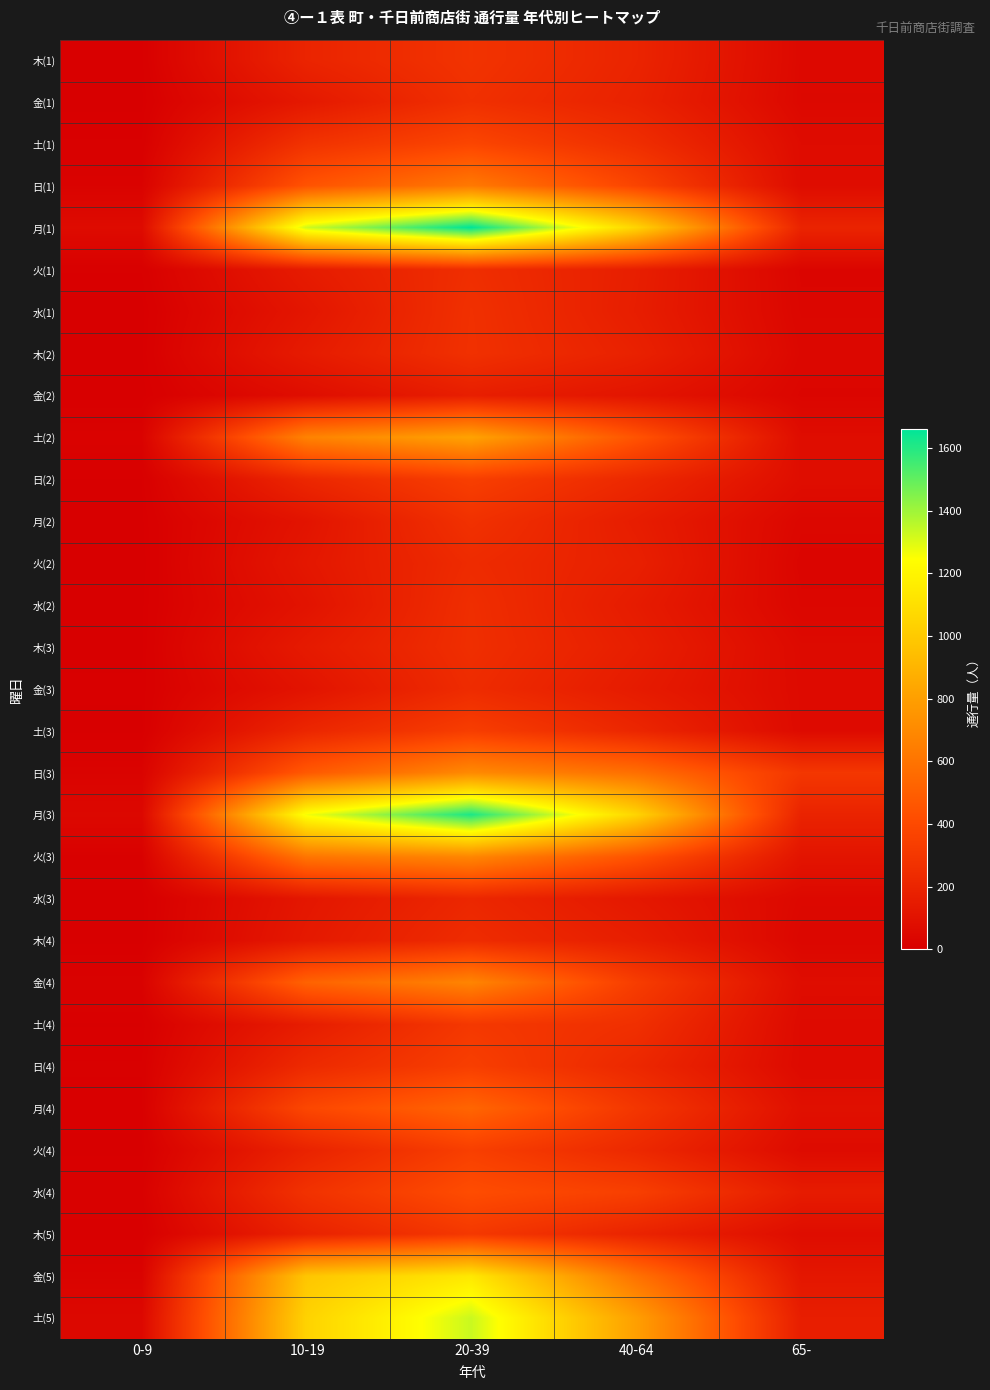

At 10-19, list the series in order from smallest to largest.

金(2), 水(2), 金(3), 月(2), 水(1), 水(3), 火(2), 金(1), 木(4), 木(3), 木(2), 火(1), 土(4), 木(5), 火(4), 木(1), 土(3), 日(2), 日(4), 水(4), 土(1), 月(4), 日(1), 日(3), 金(4), 火(3), 土(2), 金(5), 土(5), 月(3), 月(1)